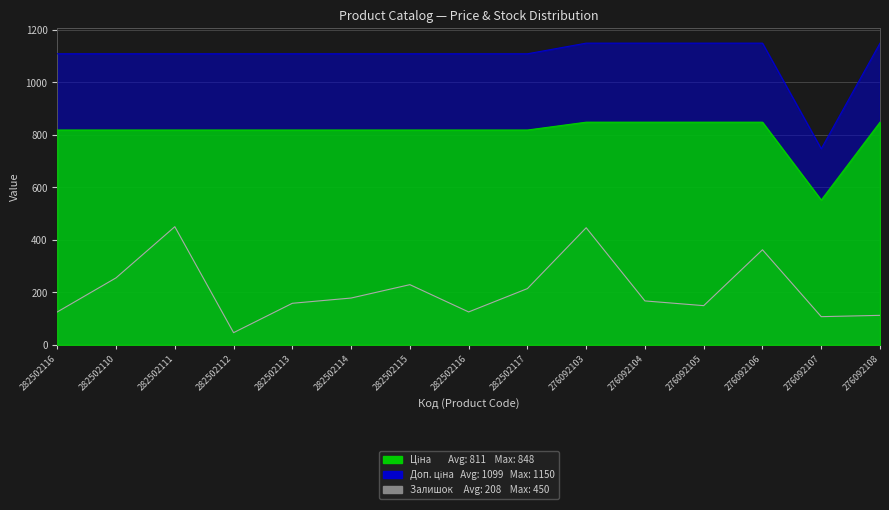

True or false: Доп. ціна and Залишок intersect in this chart.

False